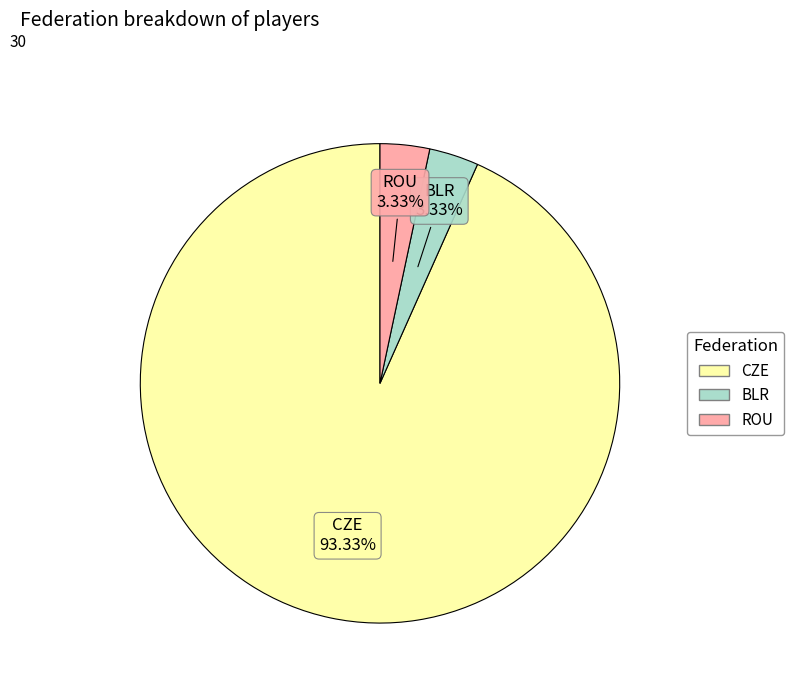

Which category has the biggest portion of the pie?

CZE